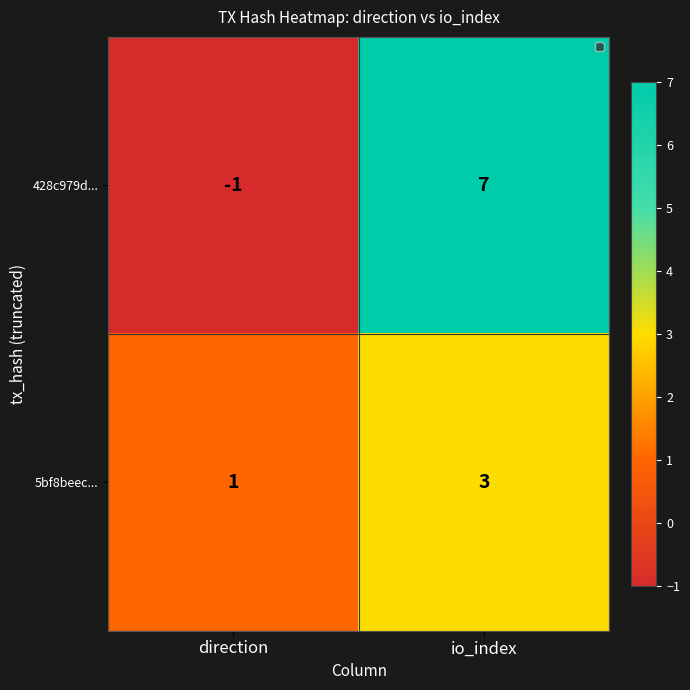

At which label is 428c979d... closest to 3?

direction